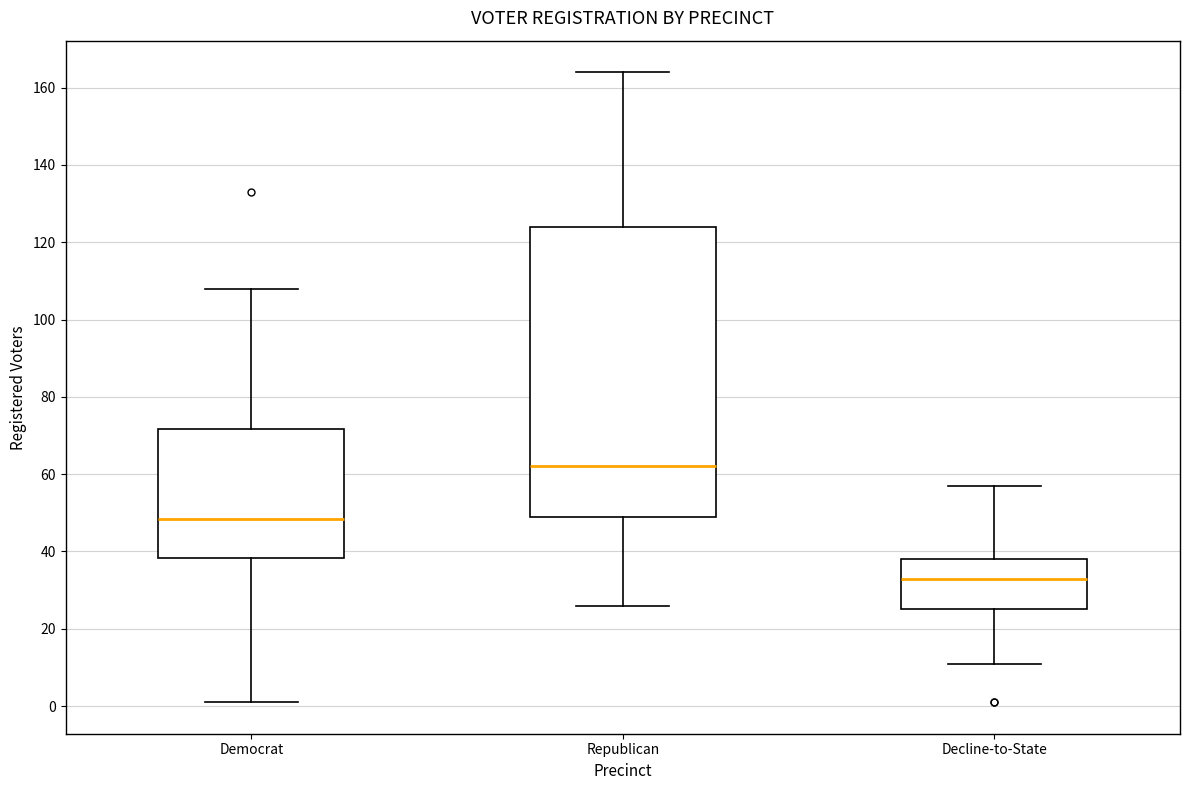

Where is the lower edge of the box for Democrat on the y-axis? The values are not printed on the chart, so give them approximately, as read against the axis.

38